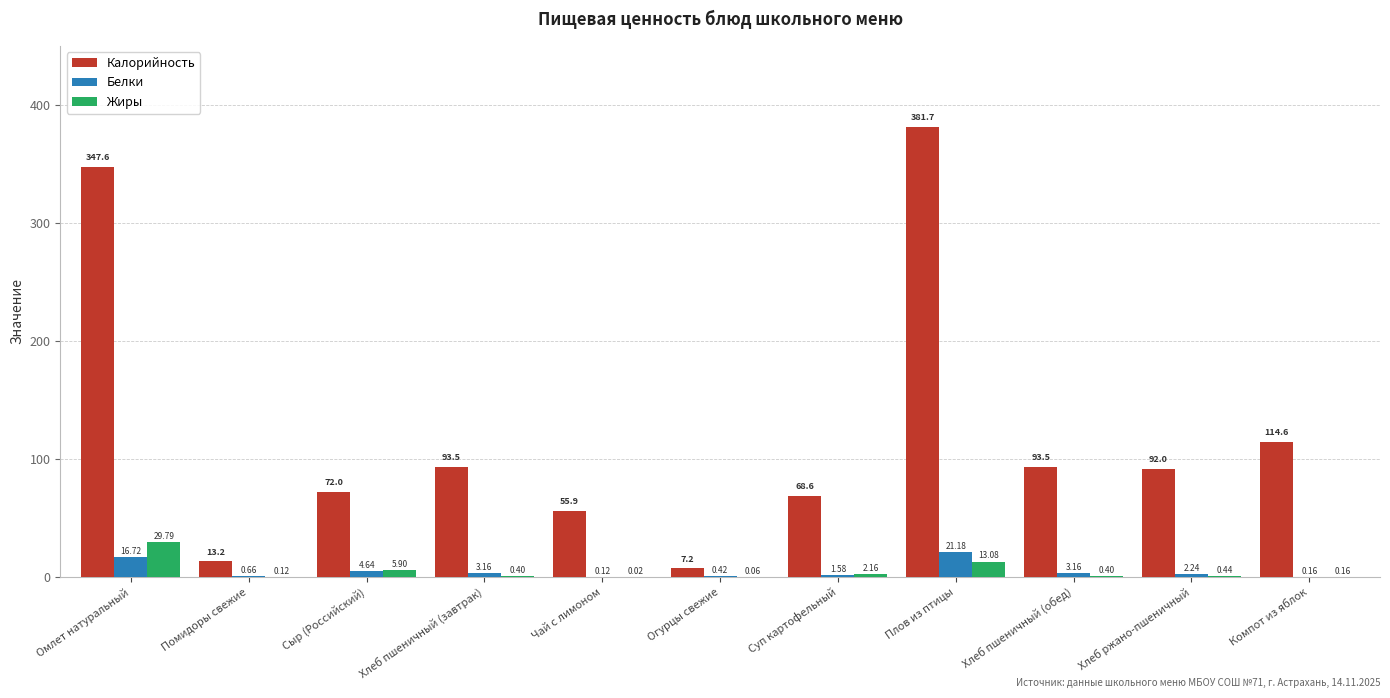

At which label does Калорийность first exceed 91?

Омлет натуральный